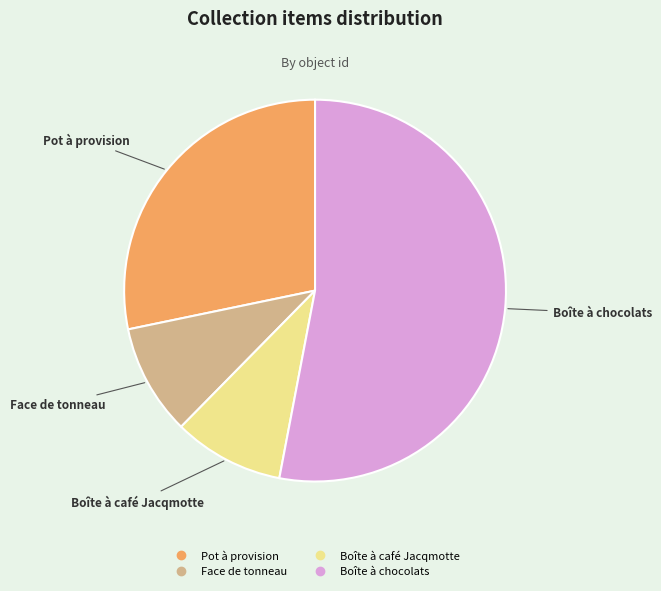

Which has a higher value, Boîte à chocolats or Boîte à café Jacqmotte?

Boîte à chocolats